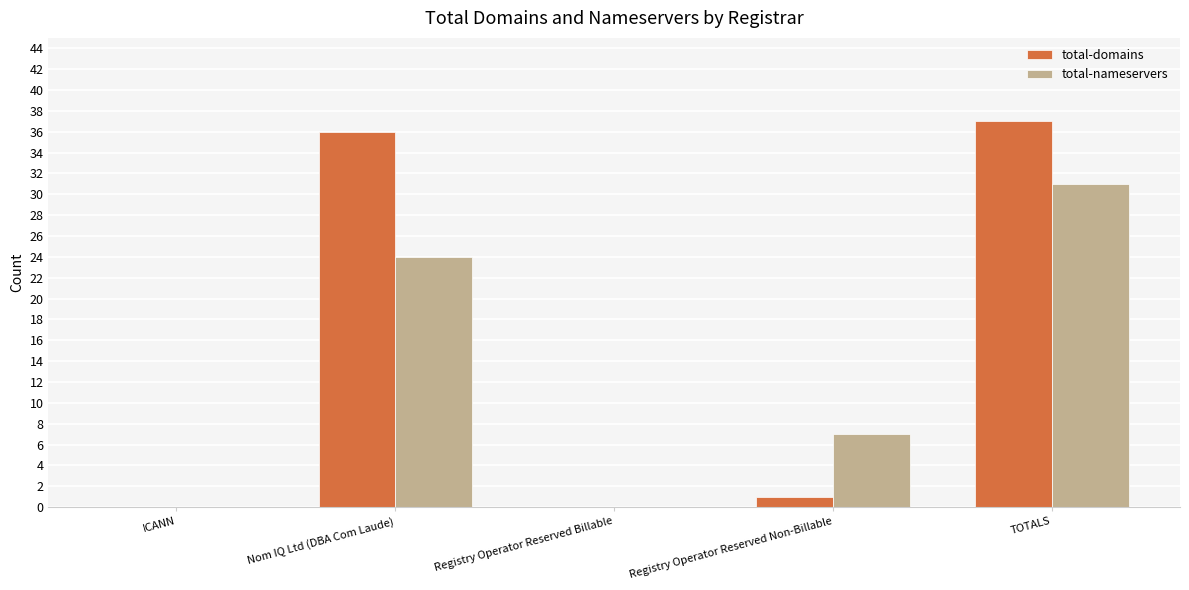

Is the value of total-nameservers at Registry Operator Reserved Non-Billable greater than the value of total-domains at Nom IQ Ltd (DBA Com Laude)?

No